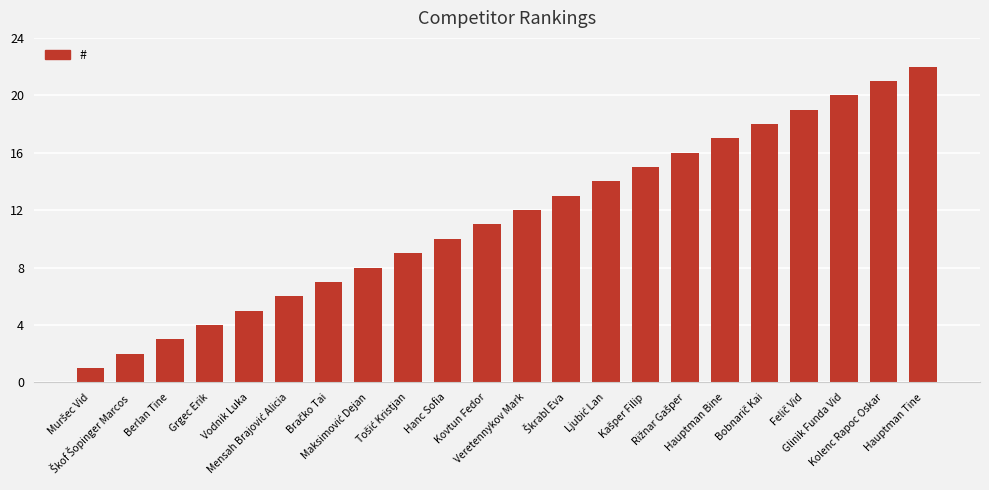

Are the bars grouped side by side (vs. stacked)?

No